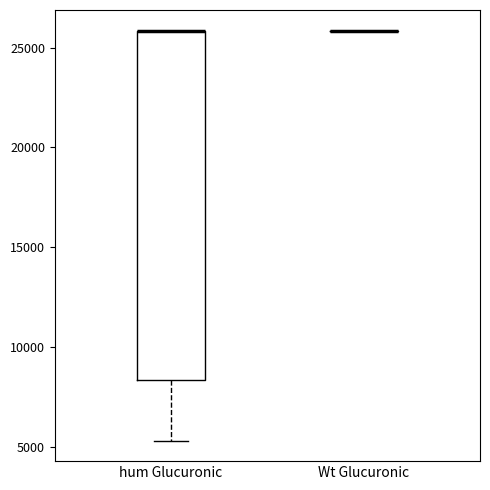

Reading left to right, read every box against the y-axis: the position of its median line, the range the box covers, and the ends of its whiskers. The values are not printed on the chart, so give them approximately, as read against the axis.

hum Glucuronic: median 26000 (drawn on the box's upper edge), box 8500 to 26000, whiskers 5500 to 26000
Wt Glucuronic: box collapsed to a line at 26000, whiskers 26000 to 26000